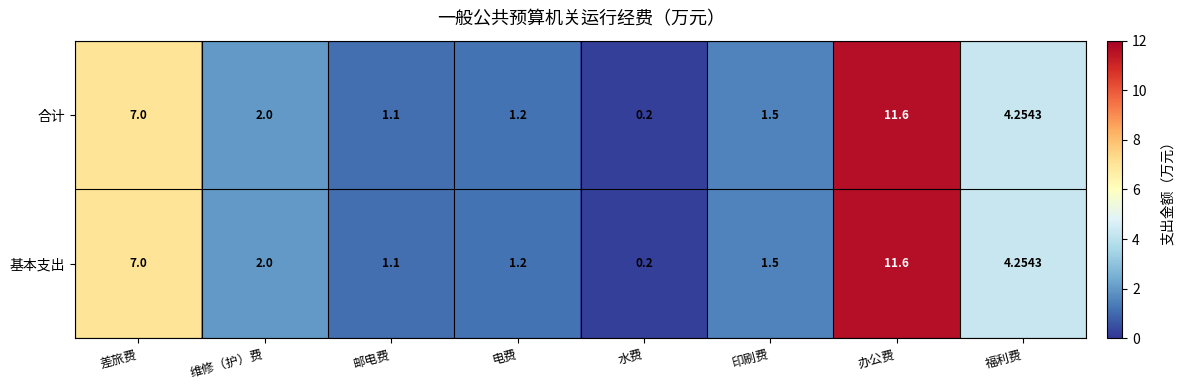

Is the value of 基本支出 at 办公费 greater than the value of 合计 at 水费?

Yes